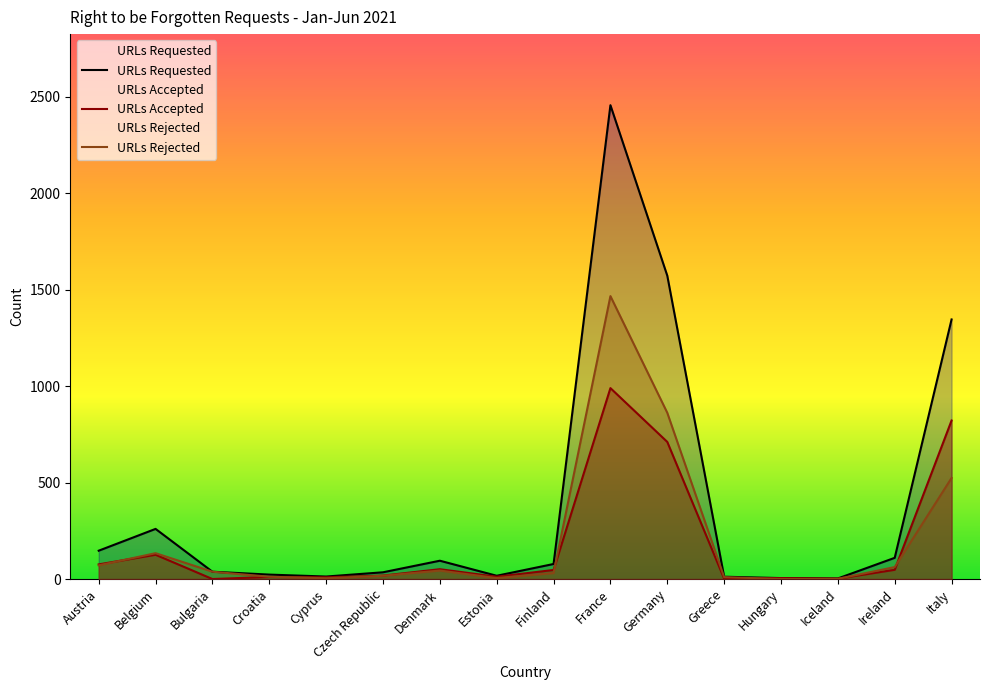

At which category does the chart reach its minimum across all series?

Bulgaria